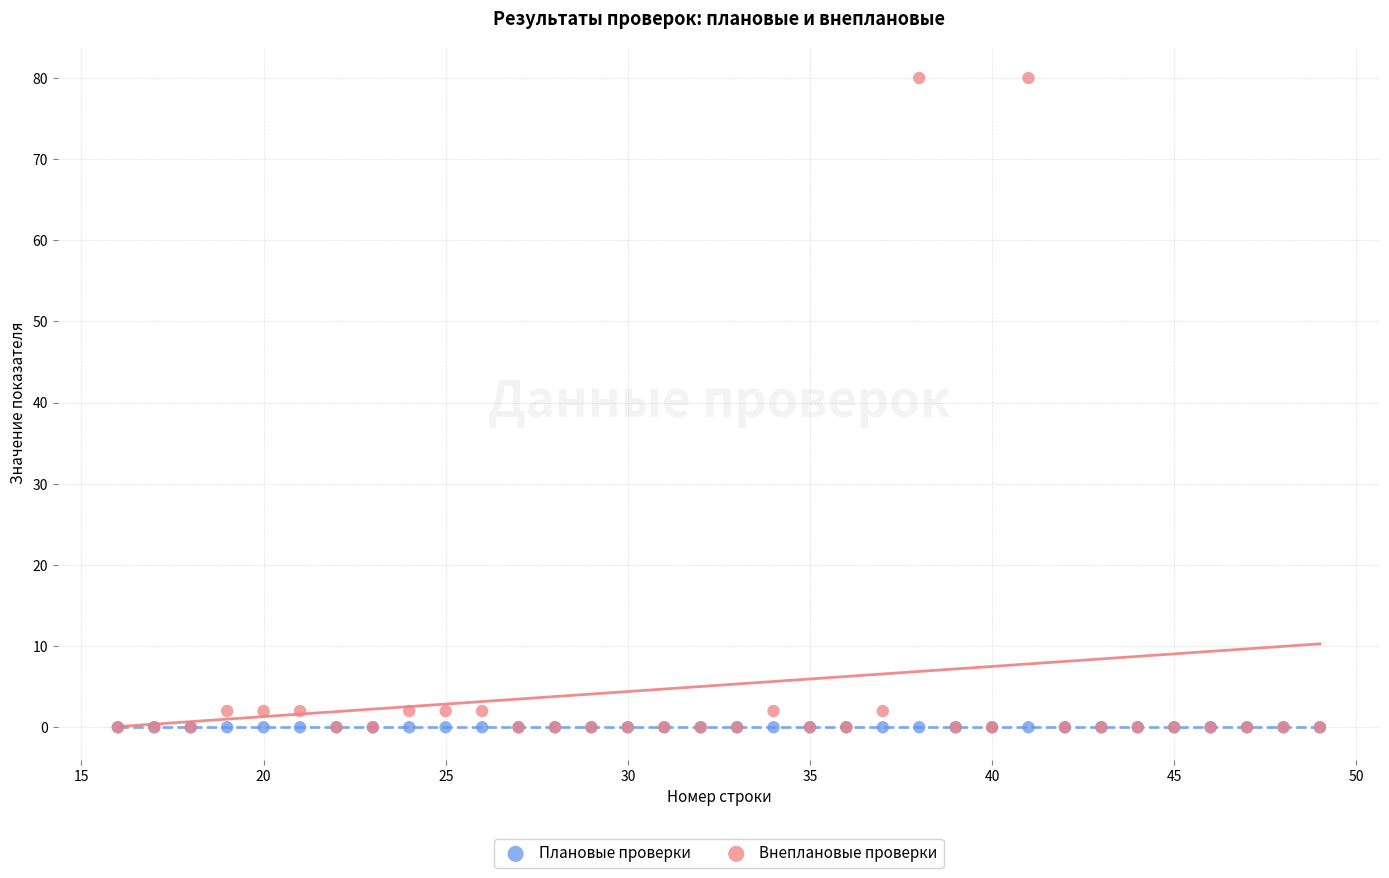

What are all the series names shown in the legend?

Плановые проверки, Внеплановые проверки